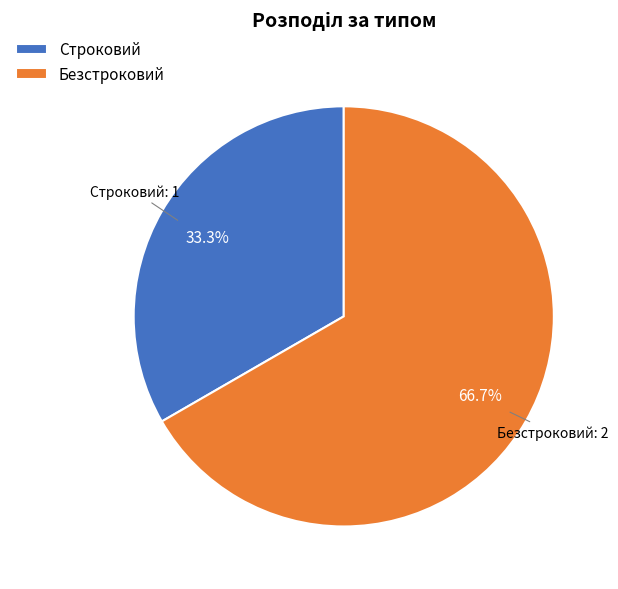

To the nearest percent, what is the combined percentage of Строковий and Безстроковий?

100%